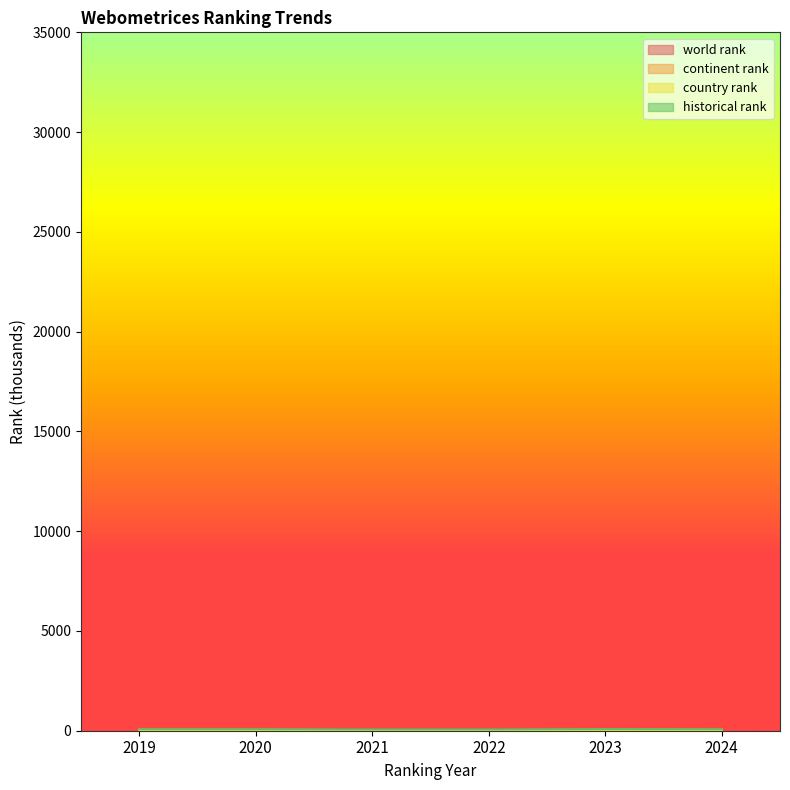

True or false: continent rank has more than 1 interior local peaks.

False